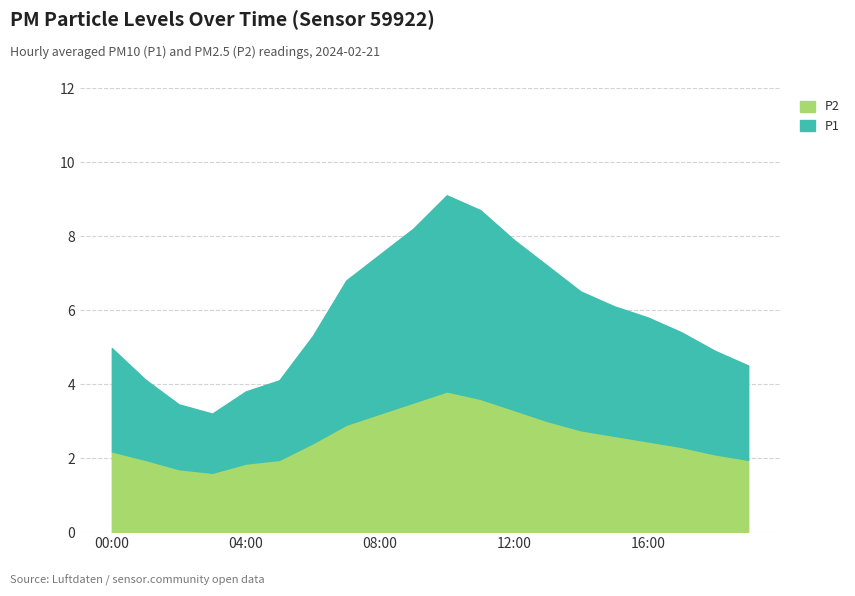

Reading left to right, extract all data points from this chart.

P1: 00:00=5.0	01:00=4.1	02:00=3.5	03:00=3.2	04:00=3.8	05:00=4.1	06:00=5.3	07:00=6.8	08:00=7.5	09:00=8.2	10:00=9.1	11:00=8.7	12:00=7.9	13:00=7.2	14:00=6.5	15:00=6.1	16:00=5.8	17:00=5.4	18:00=4.9	19:00=4.5
P2: 00:00=2.2	01:00=1.9	02:00=1.7	03:00=1.6	04:00=1.9	05:00=1.9	06:00=2.4	07:00=2.9	08:00=3.2	09:00=3.5	10:00=3.8	11:00=3.6	12:00=3.3	13:00=3.0	14:00=2.8	15:00=2.6	16:00=2.5	17:00=2.3	18:00=2.1	19:00=1.9